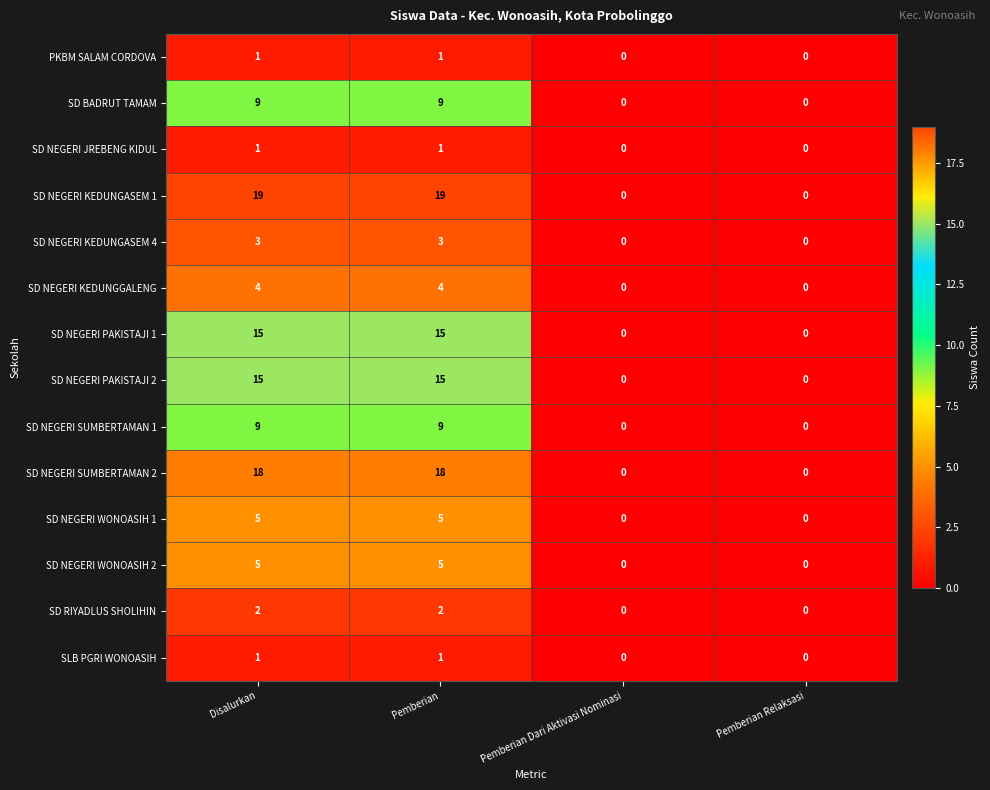

Count the SD NEGERI WONOASIH 2 values in the range 0 to 5.

4